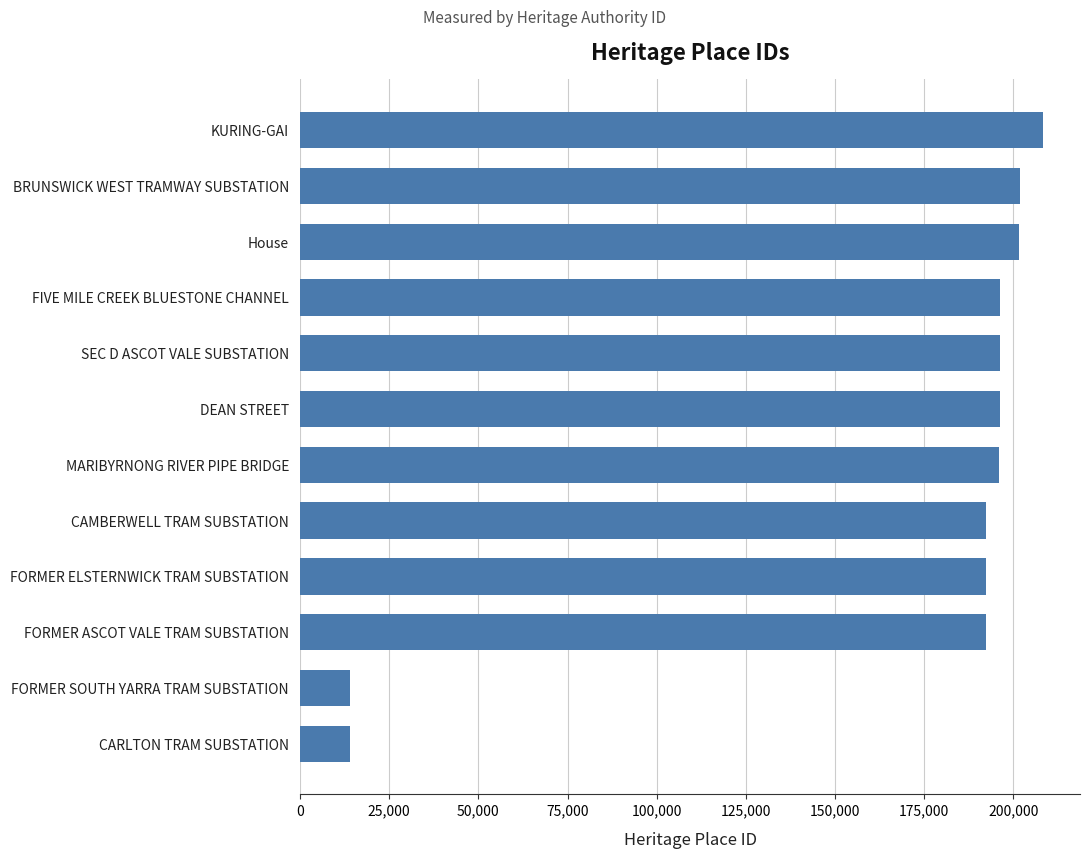

Is it true that the value at FORMER ASCOT VALE TRAM SUBSTATION is 296311?

False